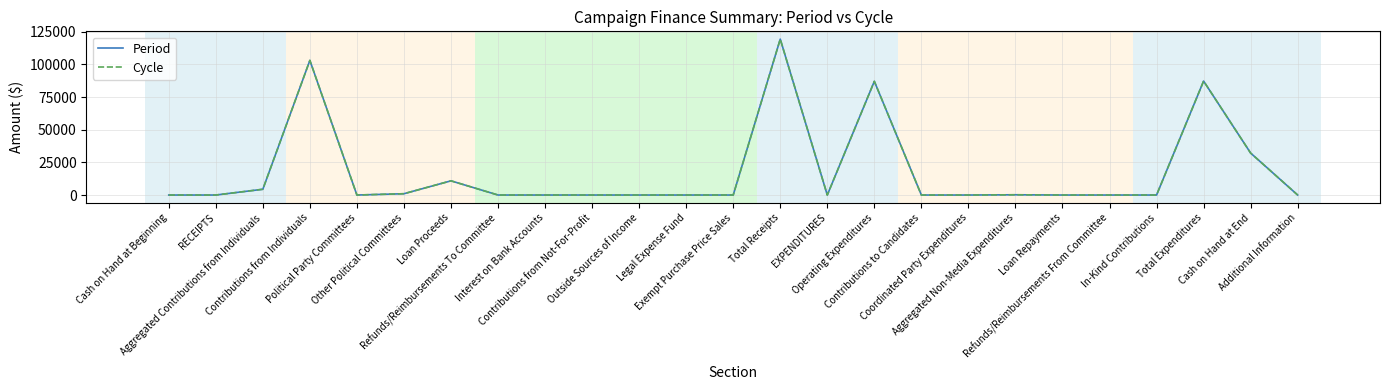

Is this an area chart (filled region under the line)?

No